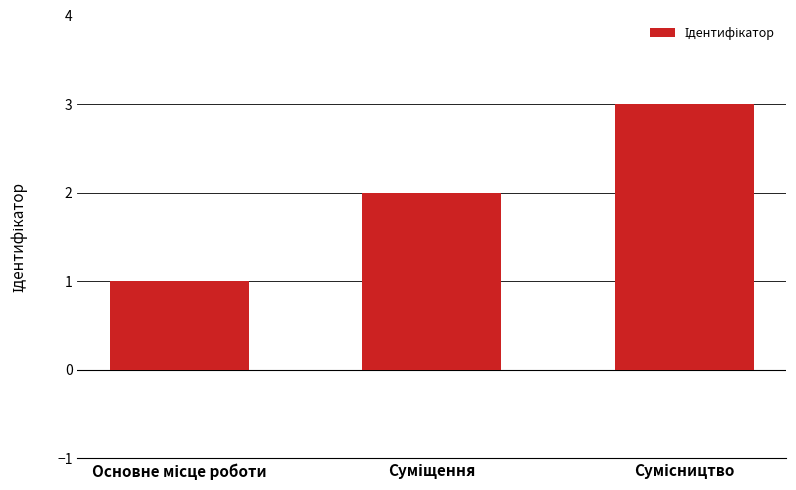

Count the number of data series in this chart.

1